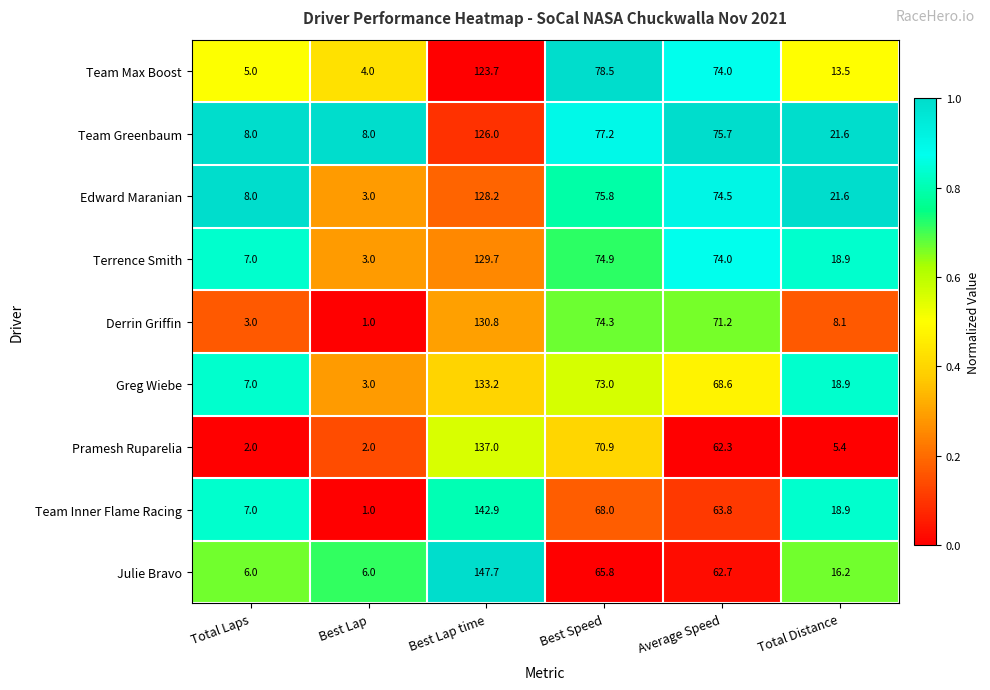

List the series in order of their peak value, highest first.

Julie Bravo, Team Inner Flame Racing, Pramesh Ruparelia, Greg Wiebe, Derrin Griffin, Terrence Smith, Edward Maranian, Team Greenbaum, Team Max Boost